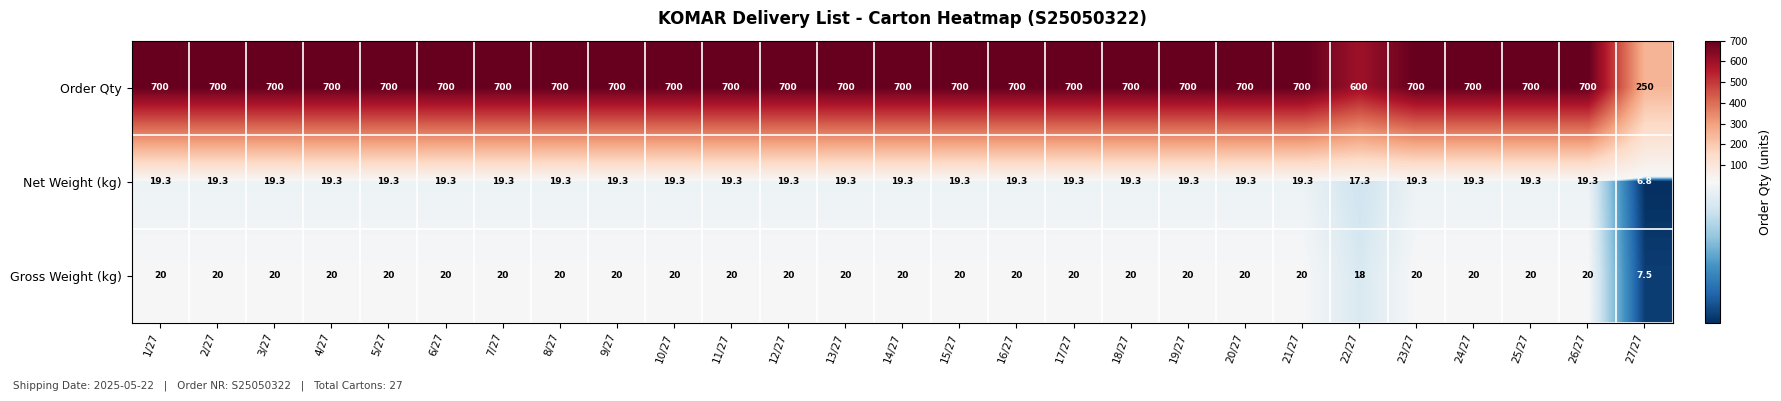

What is the total value across all series at 22/27?

635.3